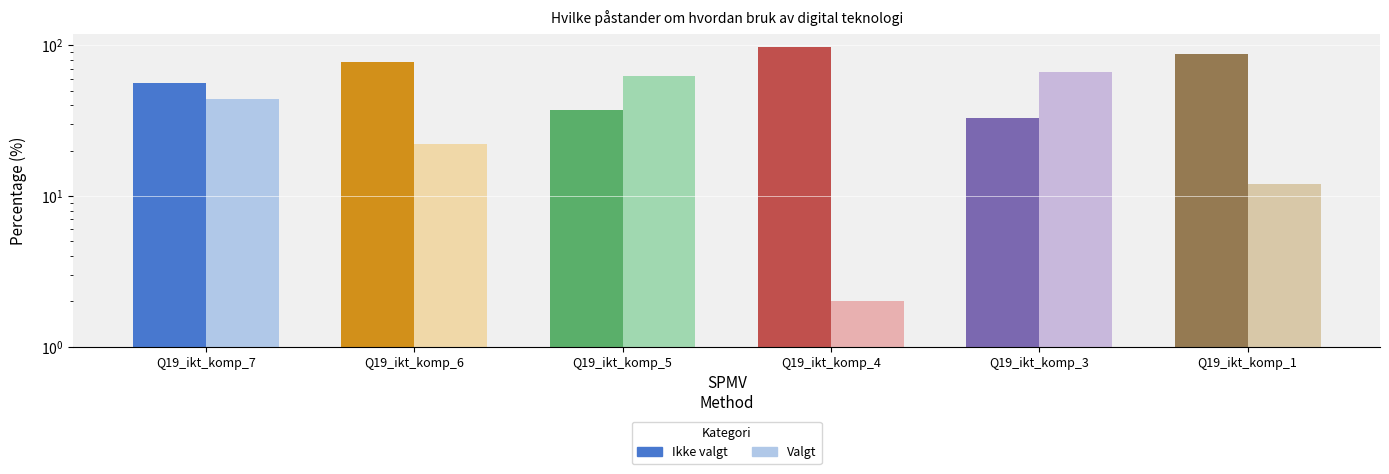

Between Q19_ikt_komp_6 and Q19_ikt_komp_4, which is larger?

Q19_ikt_komp_4